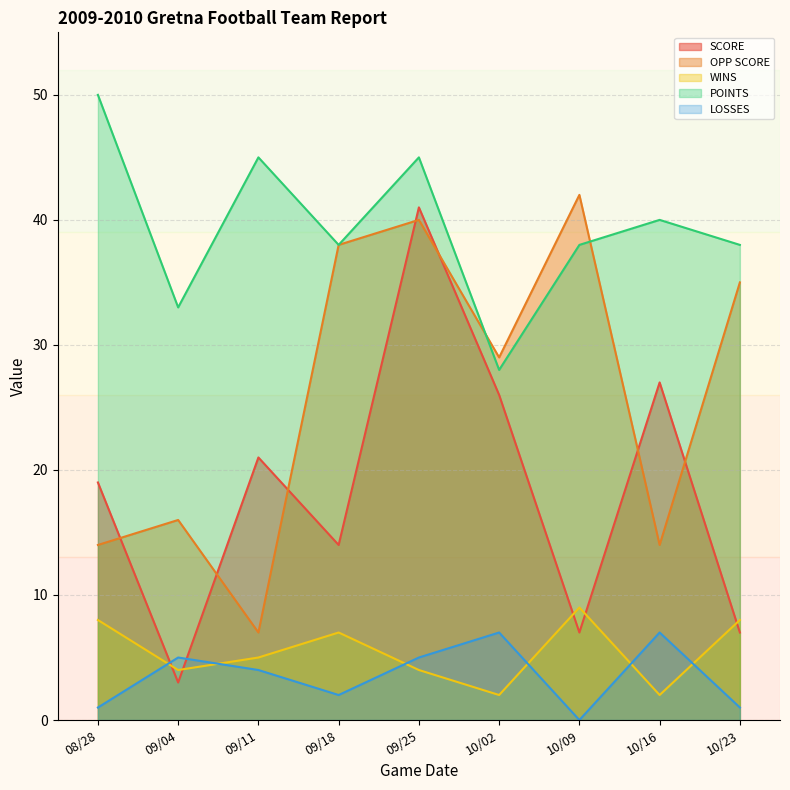

Does the chart have visible grid lines?

Yes